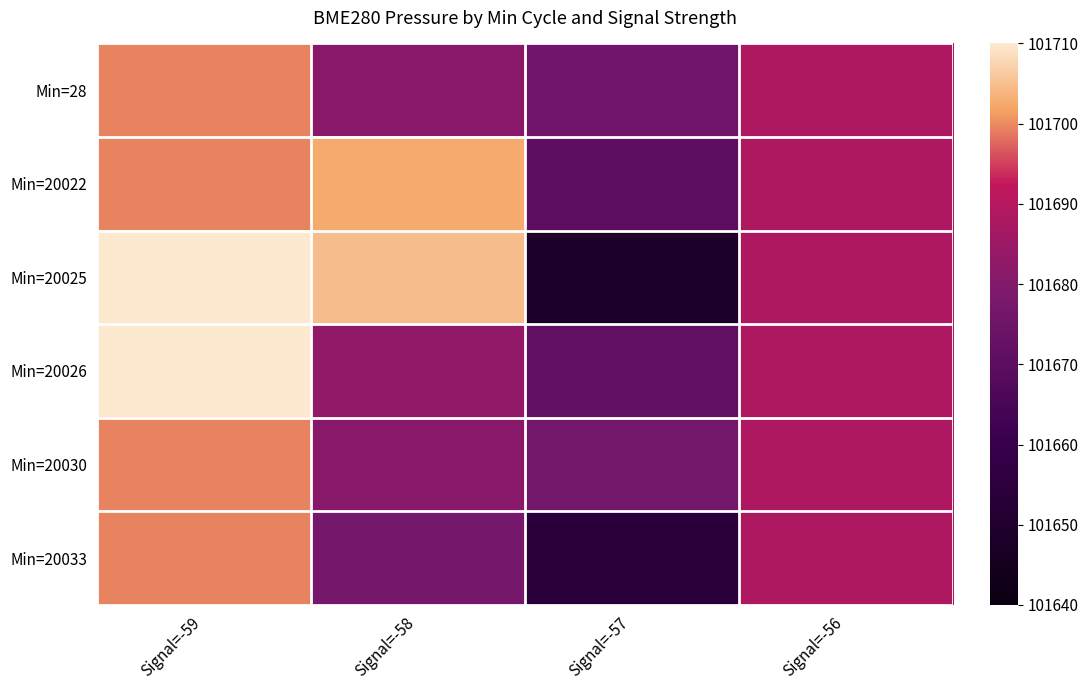

What is the maximum value shown in the chart?

101710.2